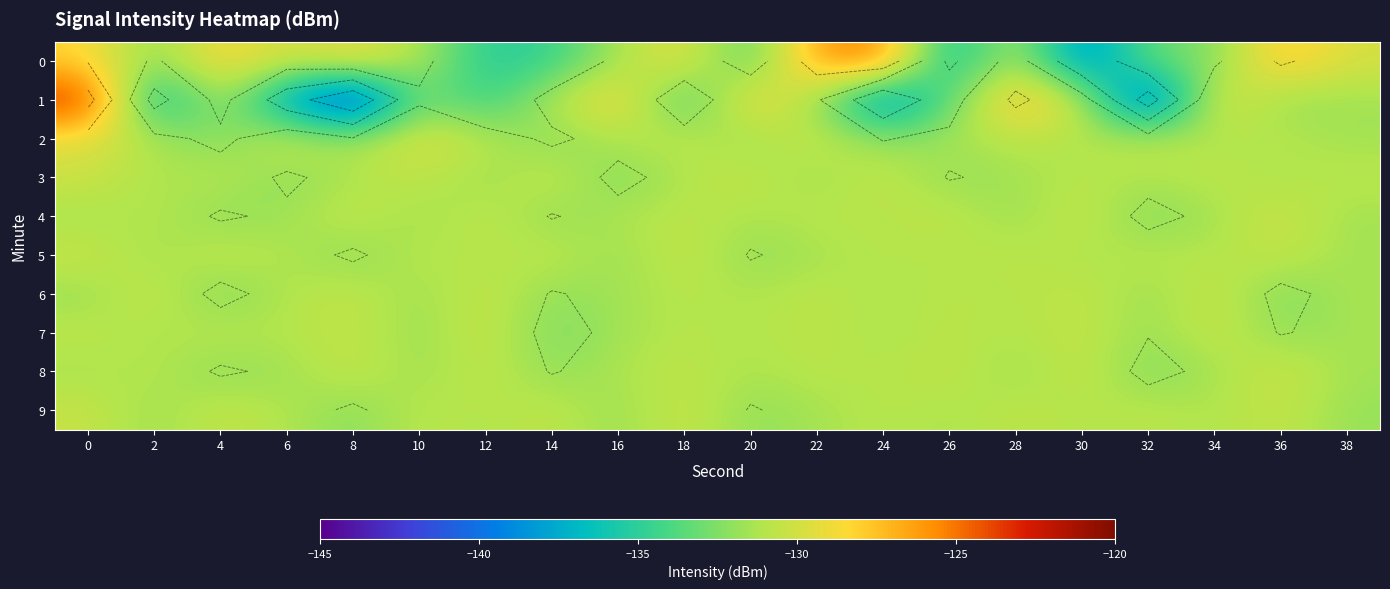

What is the difference between the second highest and second lowest values in the 3 series?

2.1